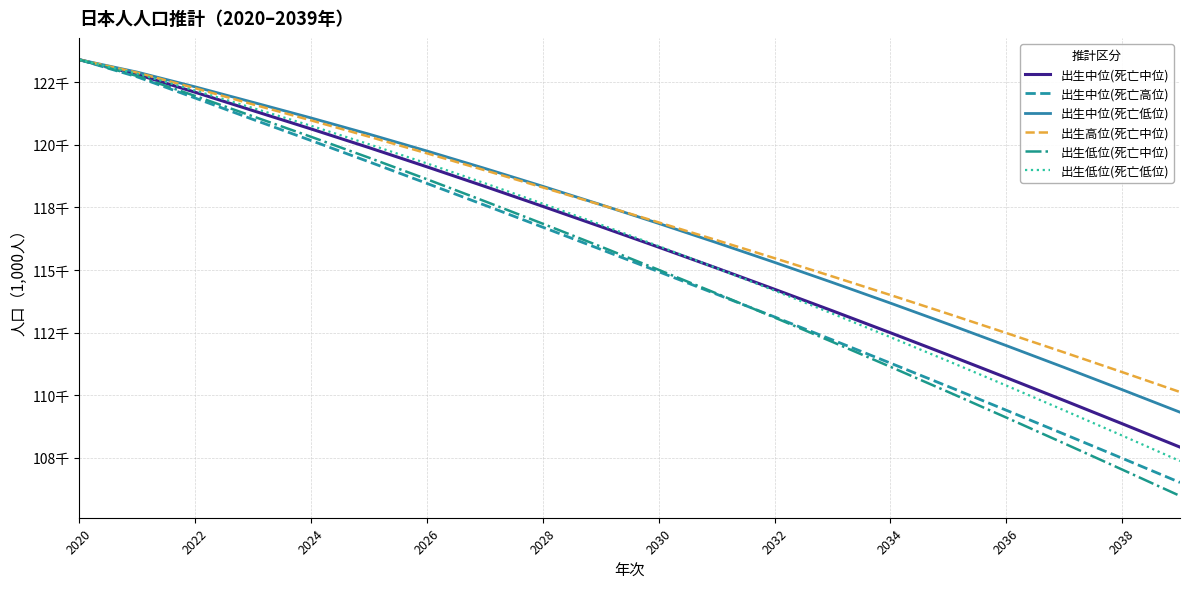

What are all the series names shown in the legend?

出生中位(死亡中位), 出生中位(死亡高位), 出生中位(死亡低位), 出生高位(死亡中位), 出生低位(死亡中位), 出生低位(死亡低位)